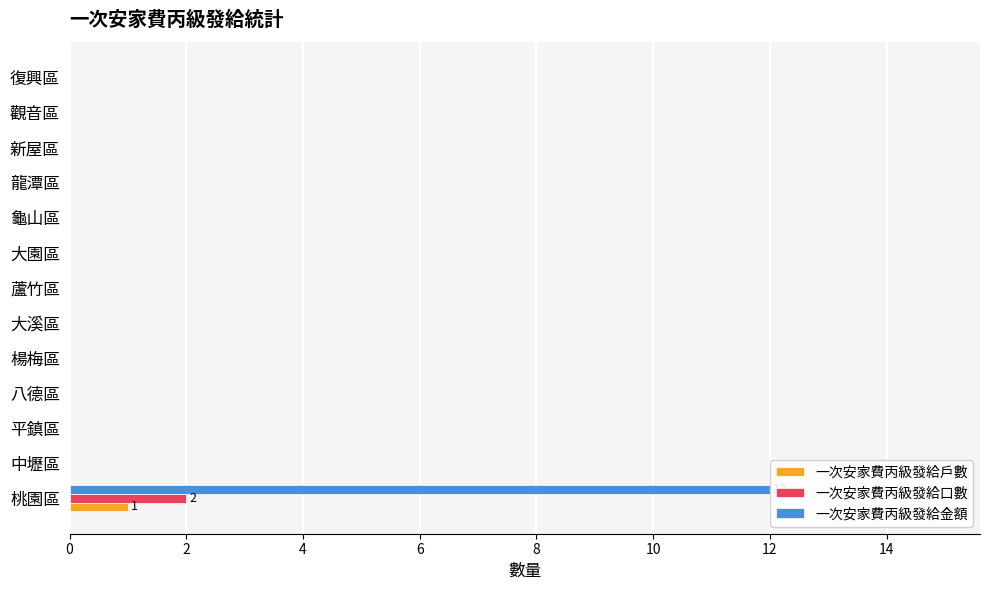

The 一次安家費丙級發給戶數 series shows 0 at 觀音區. True or false?

True